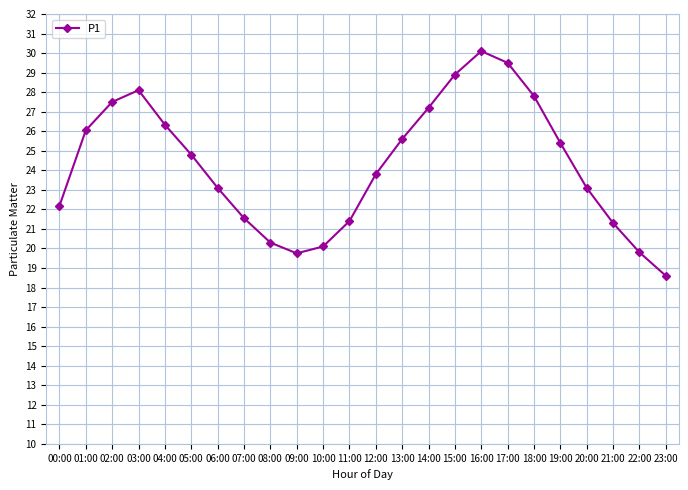

Read the value at 15:00.

28.9